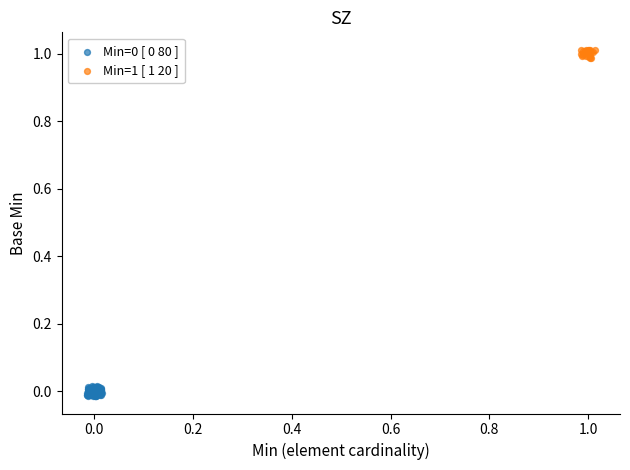

Which series contains the highest Y value?

Min=1 [ 1 20 ]